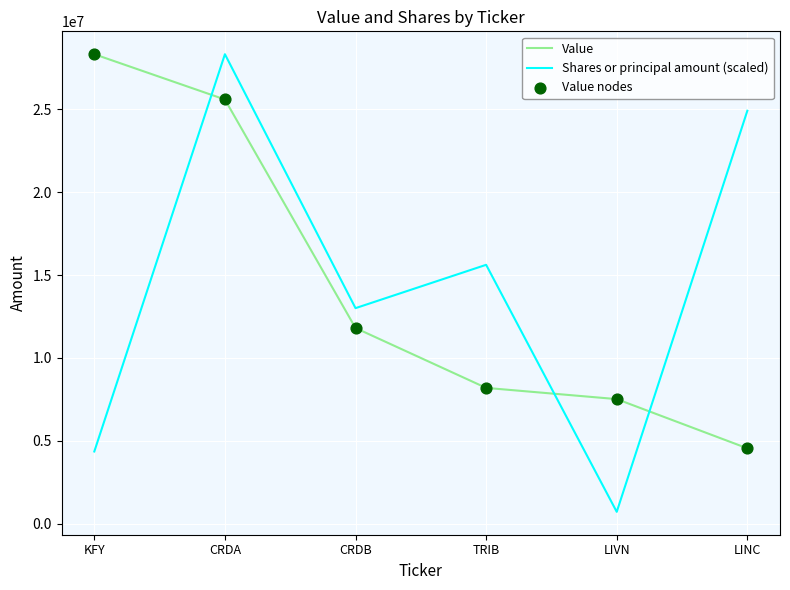

At which category is the sum across all series the highest?

CRDA